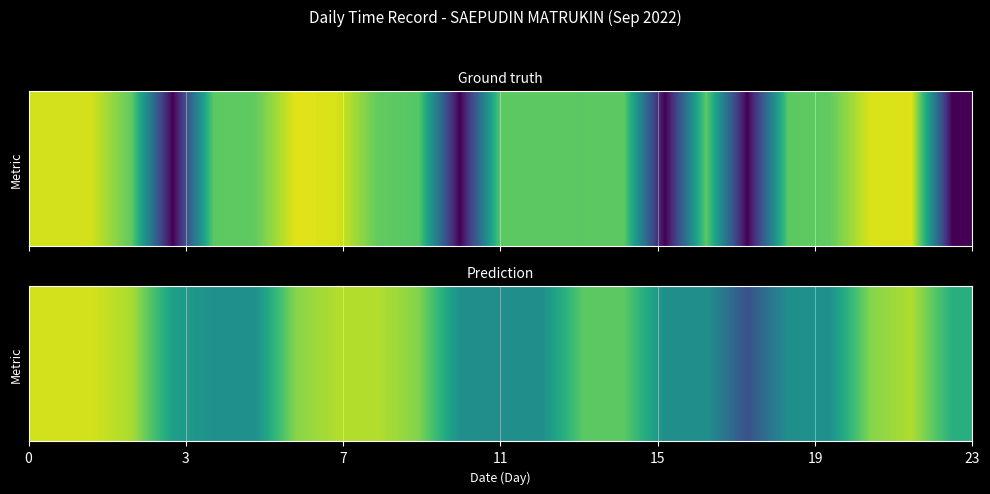

What is the greatest value displayed?

14.0